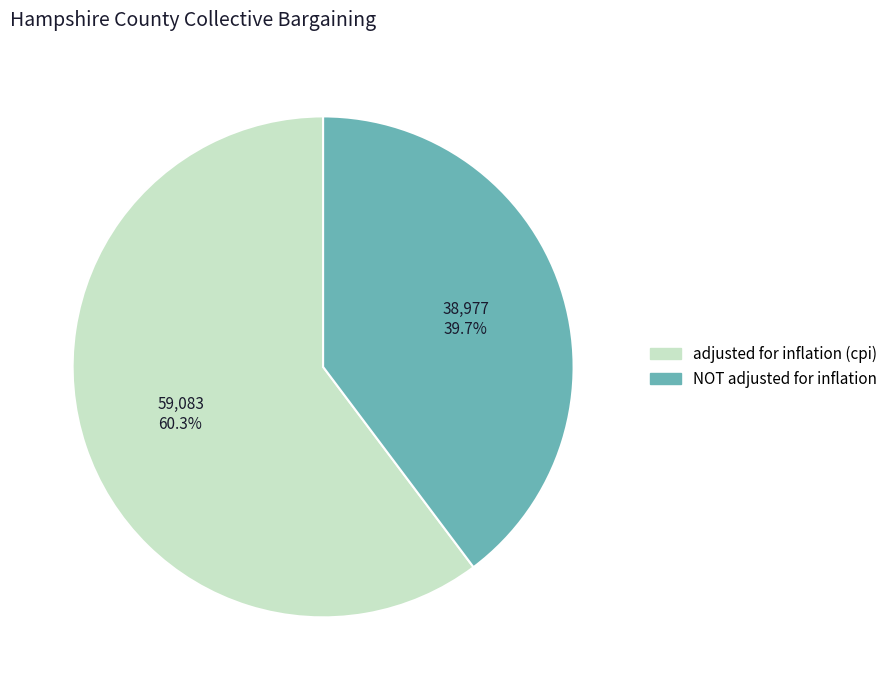

To the nearest percent, what is the average slice percentage?

50%